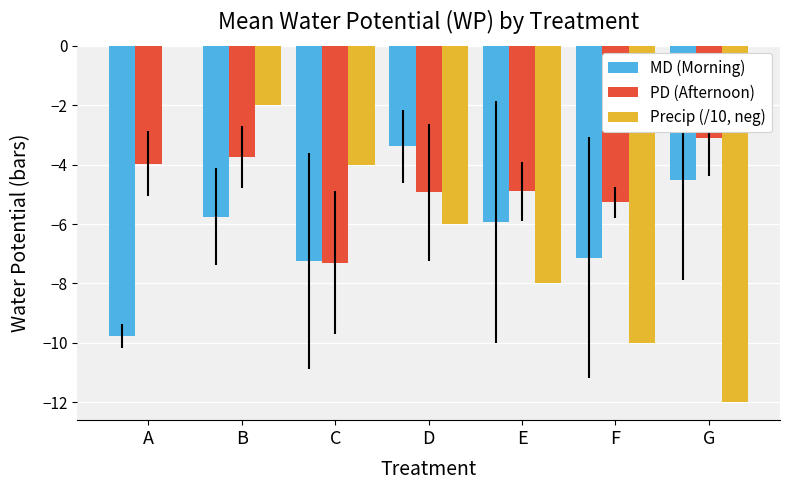

What is the highest value of the PD (Afternoon) series?

-3.1